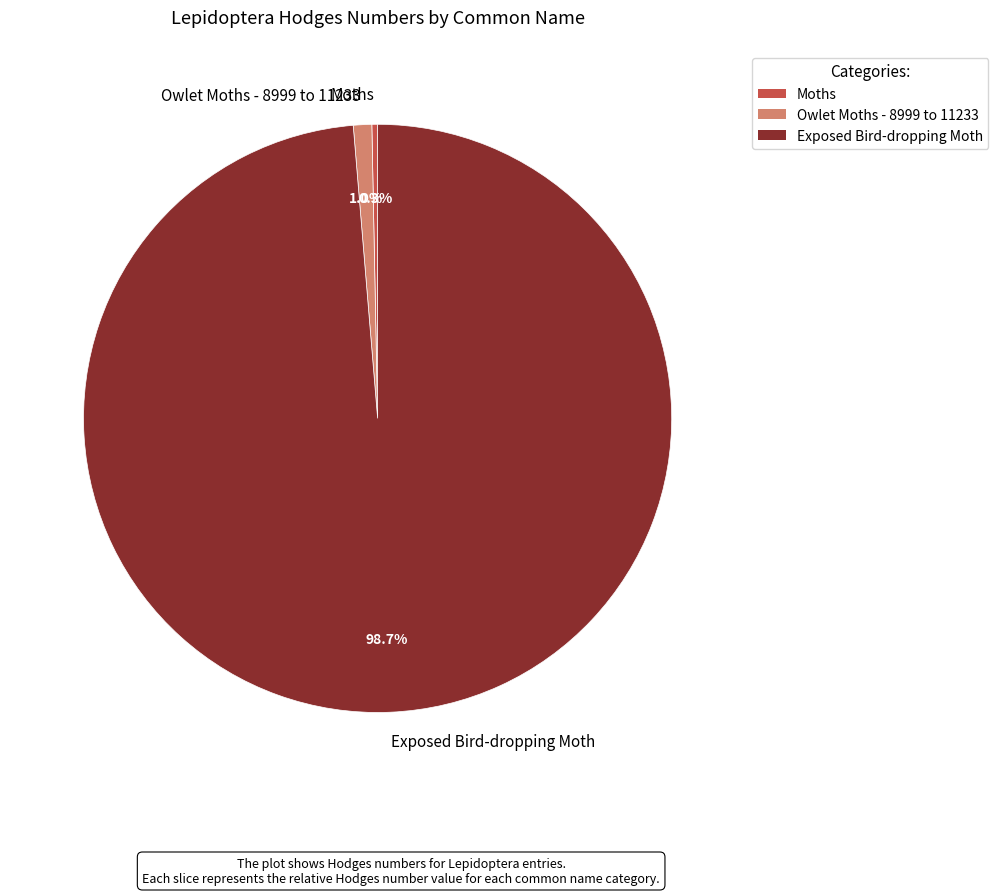

Which category has the biggest portion of the pie?

Exposed Bird-dropping Moth